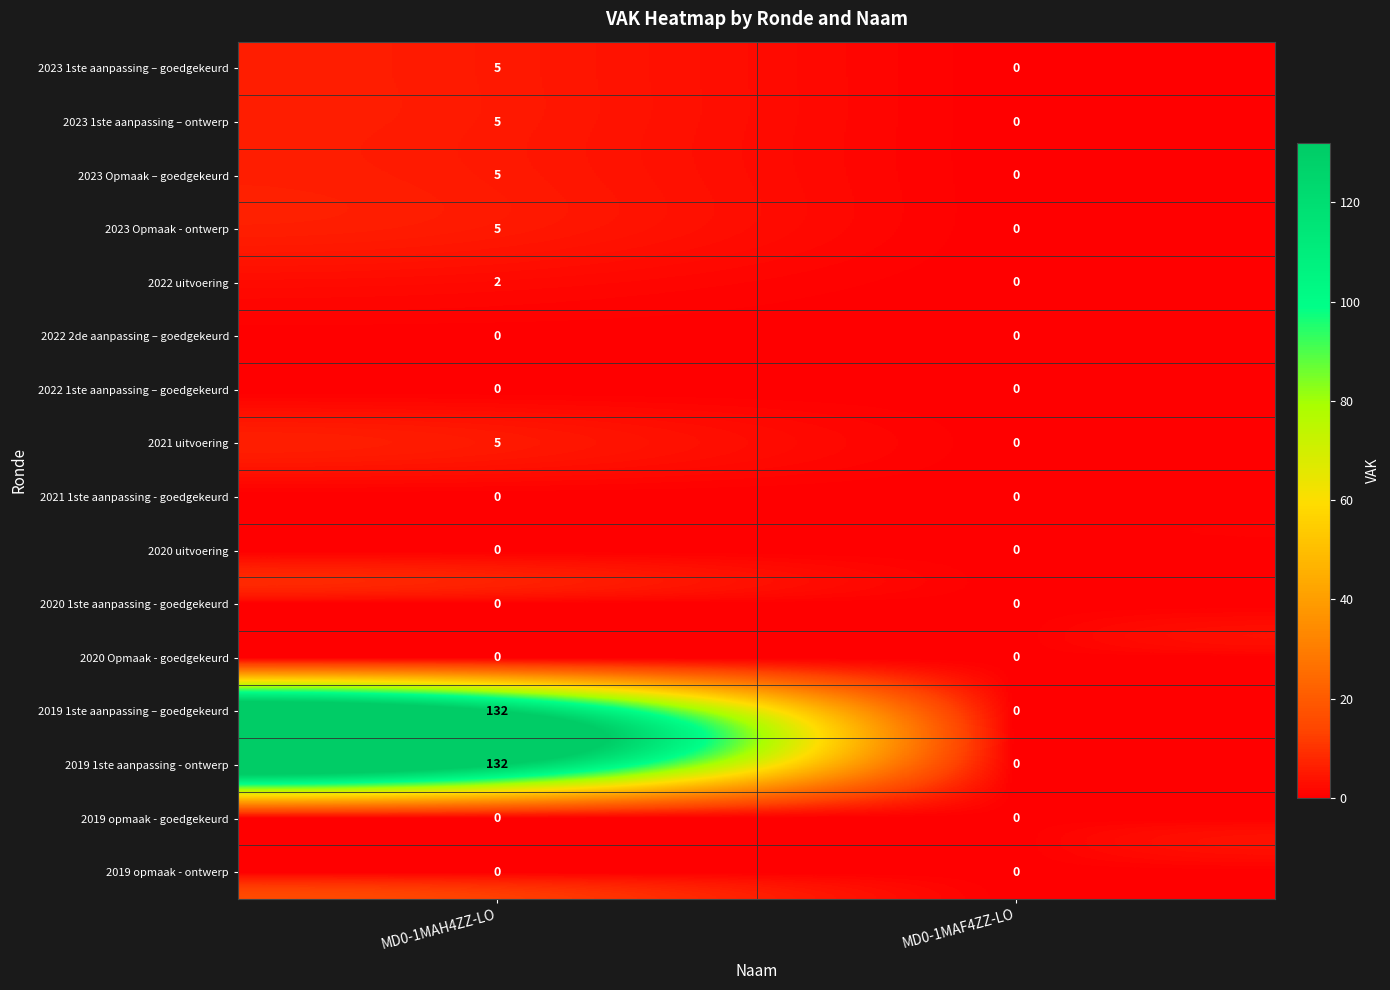

What is the spread (max minus min) of values at MD0-1MAH4ZZ-LO?

132